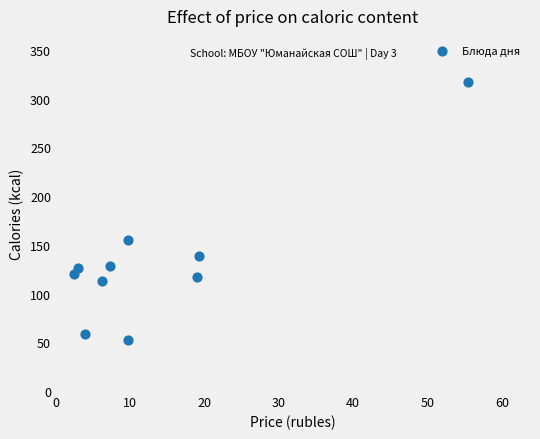

What Y value in the scatter plot is closest to 184?

155